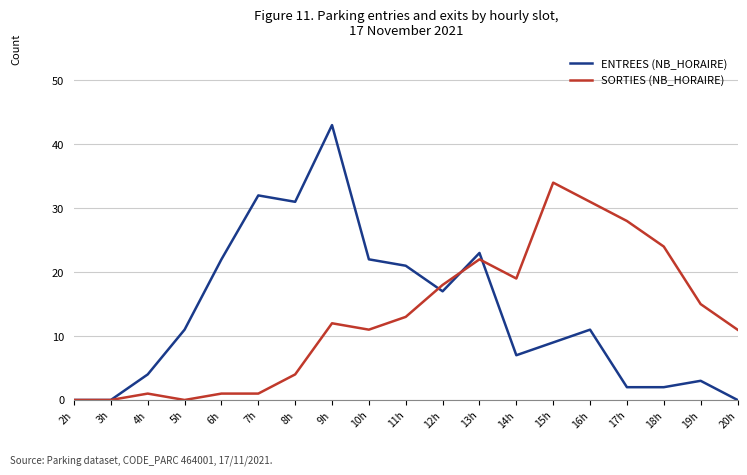

The value of ENTREES (NB_HORAIRE) at 16h is 11. True or false?

True